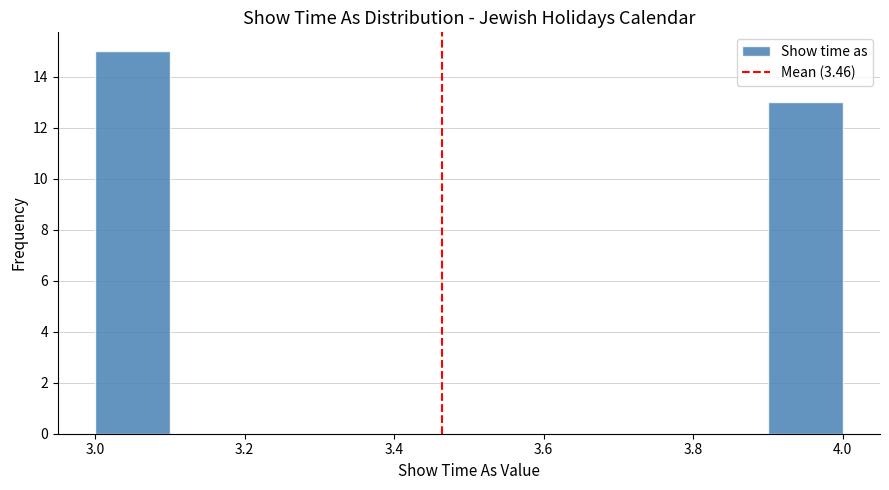

Reading left to right, list every bar in this chart as the range it spans on the x-axis followed by its height. The values are not printed on the chart, so give them approximately, as read against the axis.

3.0 to 3.1: 15
3.1 to 3.2: 0
3.2 to 3.3: 0
3.3 to 3.4: 0
3.4 to 3.5: 0
3.5 to 3.6: 0
3.6 to 3.7: 0
3.7 to 3.8: 0
3.8 to 3.9: 0
3.9 to 4.0: 13